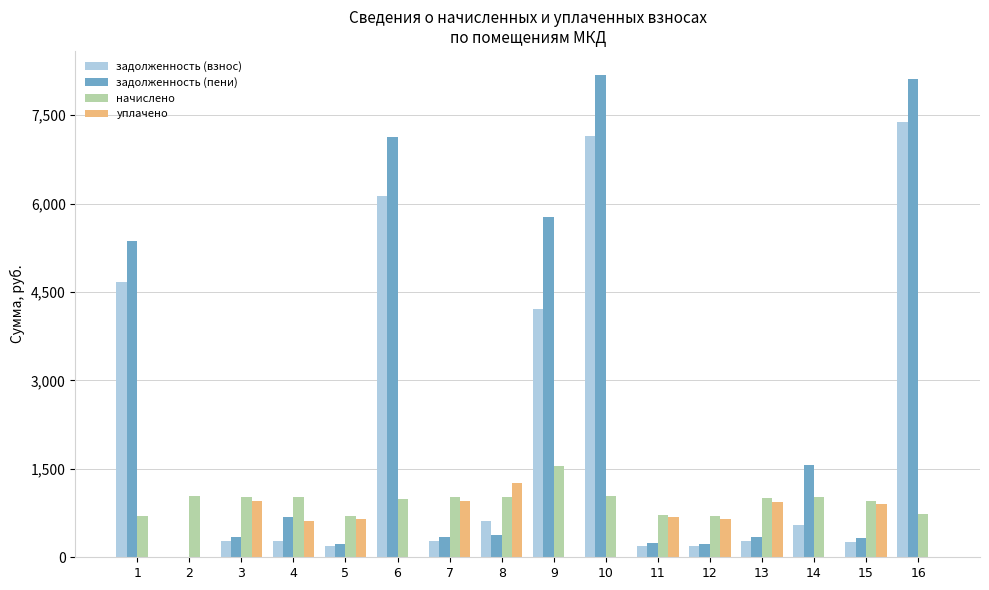

What is the highest value of the уплачено series?

1255.9